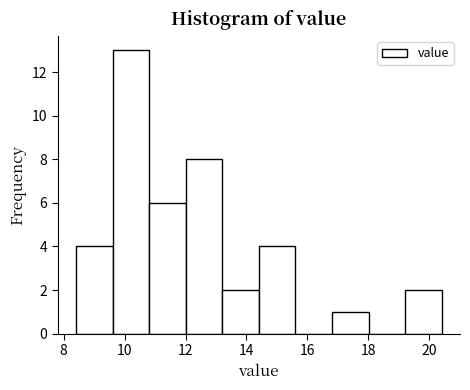

Over which range of the x-axis is the bar tallest?

9.6 to 10.8